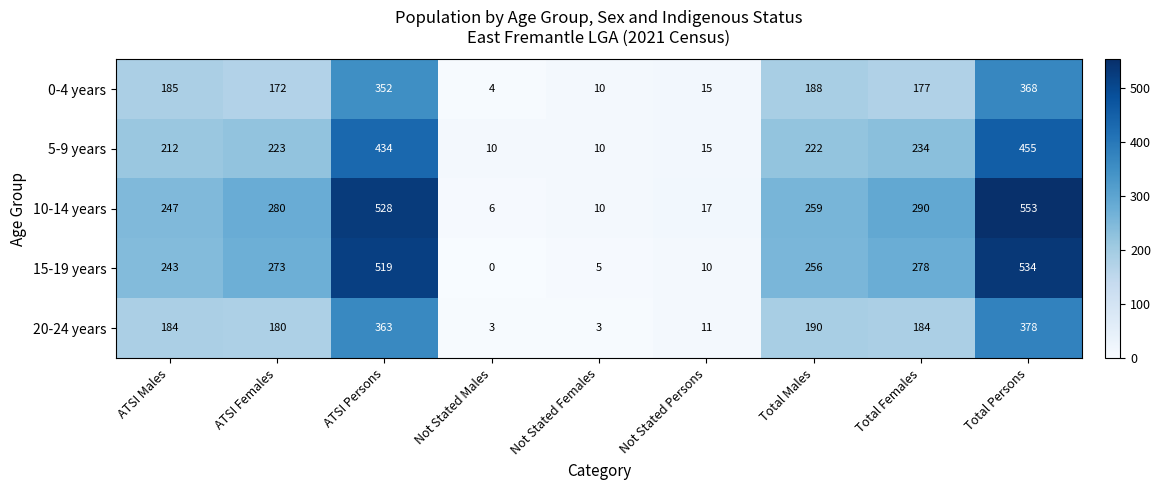

Which series changed the most between Not Stated Males and Not Stated Females?

0-4 years